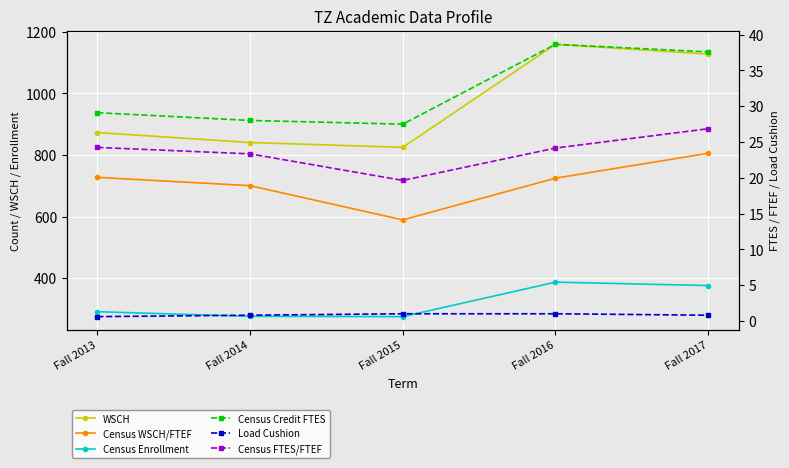

Where is Census WSCH/FTEF nearest to the value 697?

Fall 2014